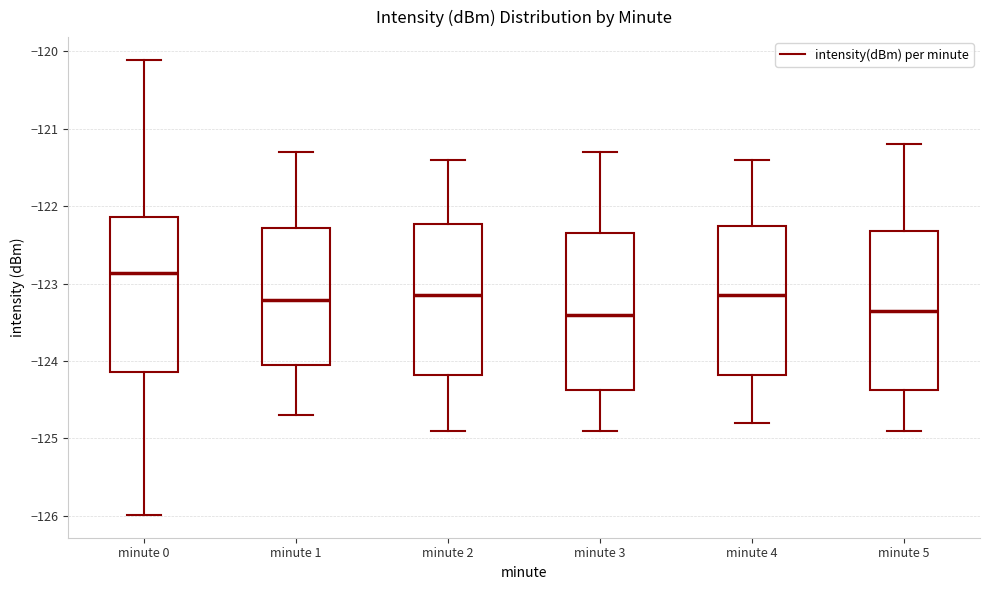

Reading left to right, transcribe this box plot: for each box, give where its median line is, the range the box spans, and where its two whiskers end, as read against the y-axis. The values are not printed on the chart, so give them approximately, as read against the axis.

minute 0: median -122.9, box -124.1 to -122.1, whiskers -126.0 to -120.1
minute 1: median -123.2, box -124.0 to -122.3, whiskers -124.7 to -121.3
minute 2: median -123.1, box -124.2 to -122.2, whiskers -124.9 to -121.4
minute 3: median -123.4, box -124.4 to -122.3, whiskers -124.9 to -121.3
minute 4: median -123.1, box -124.2 to -122.2, whiskers -124.8 to -121.4
minute 5: median -123.3, box -124.4 to -122.3, whiskers -124.9 to -121.2